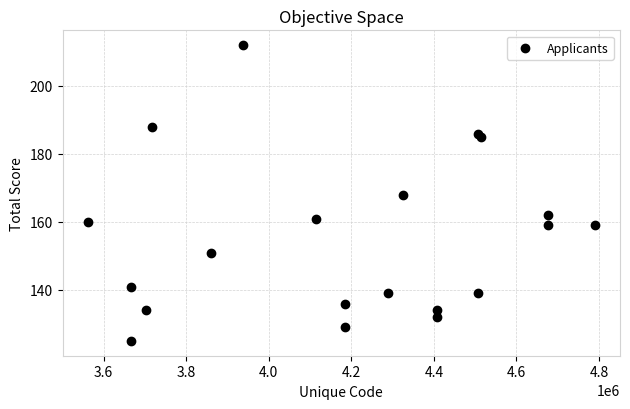

What is the range of X values (max minus min)?

1227598